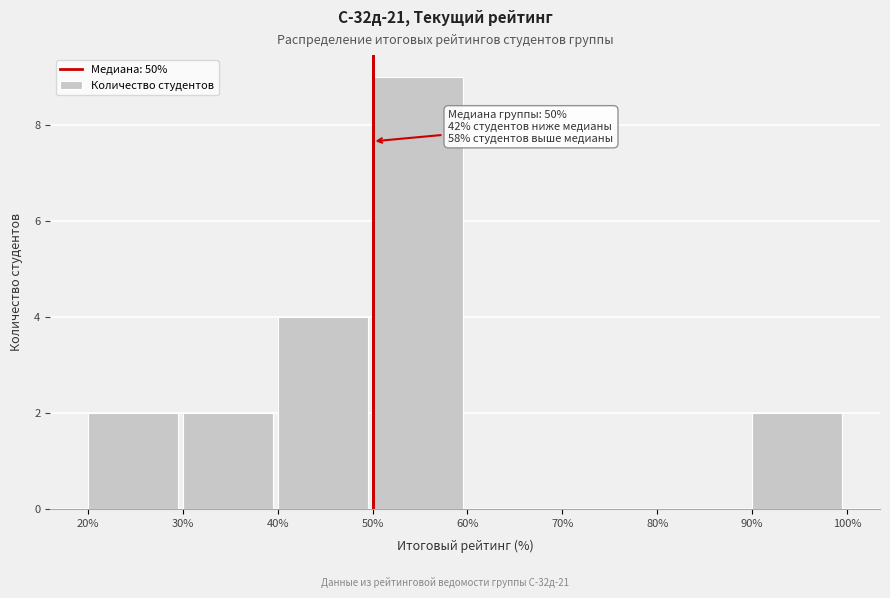

Which range on the x-axis has the tallest bar?

50% to 60%